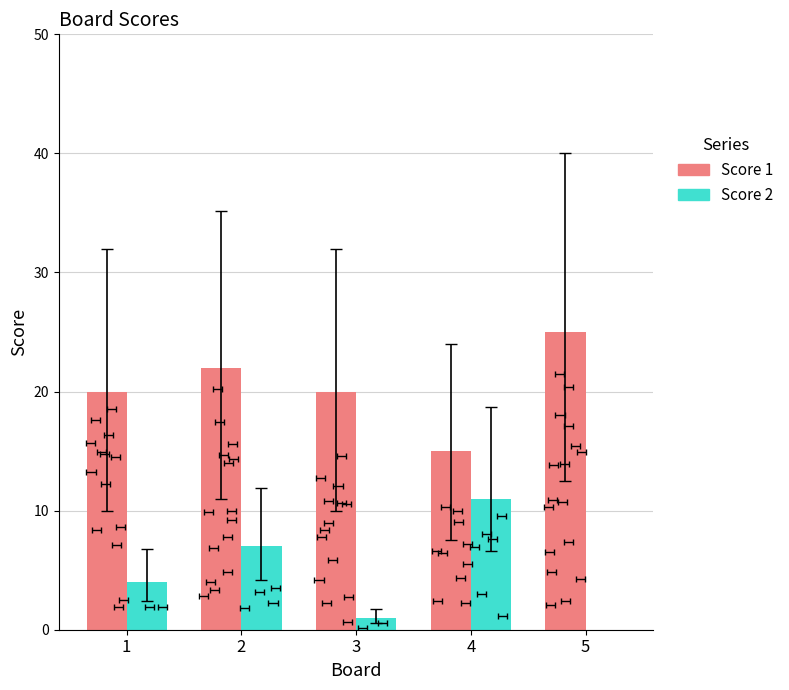

What is the average value of the Score 1 series?

20